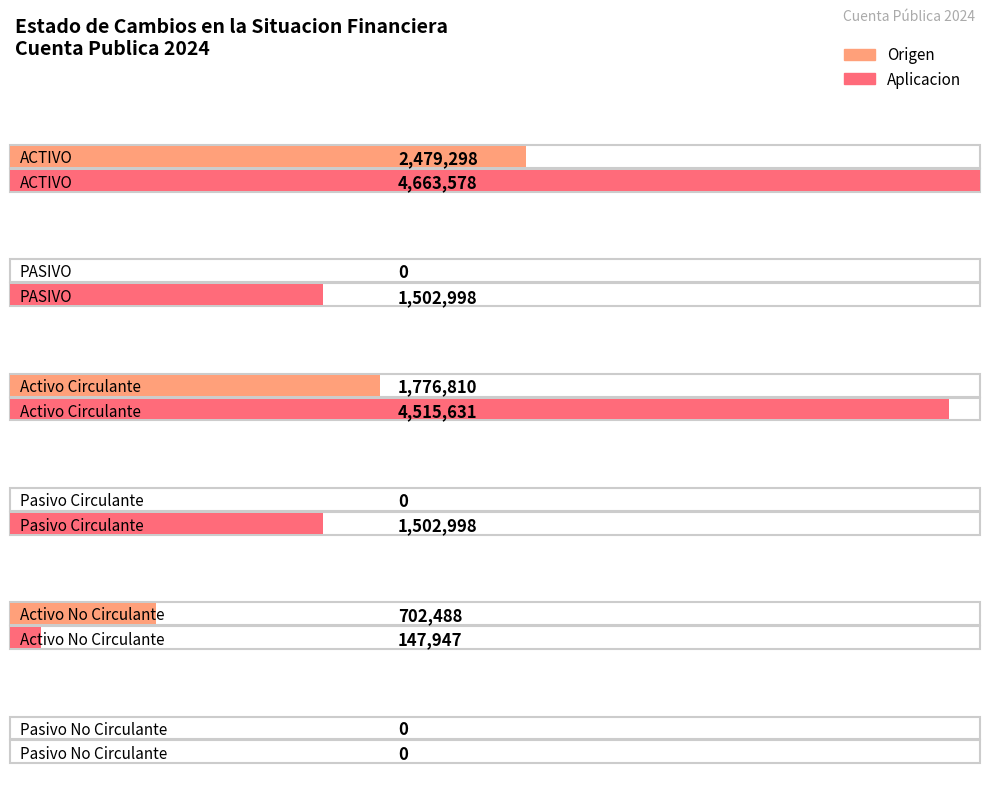

What is the sum of the Aplicacion values at ACTIVO and Activo No Circulante?

4811525